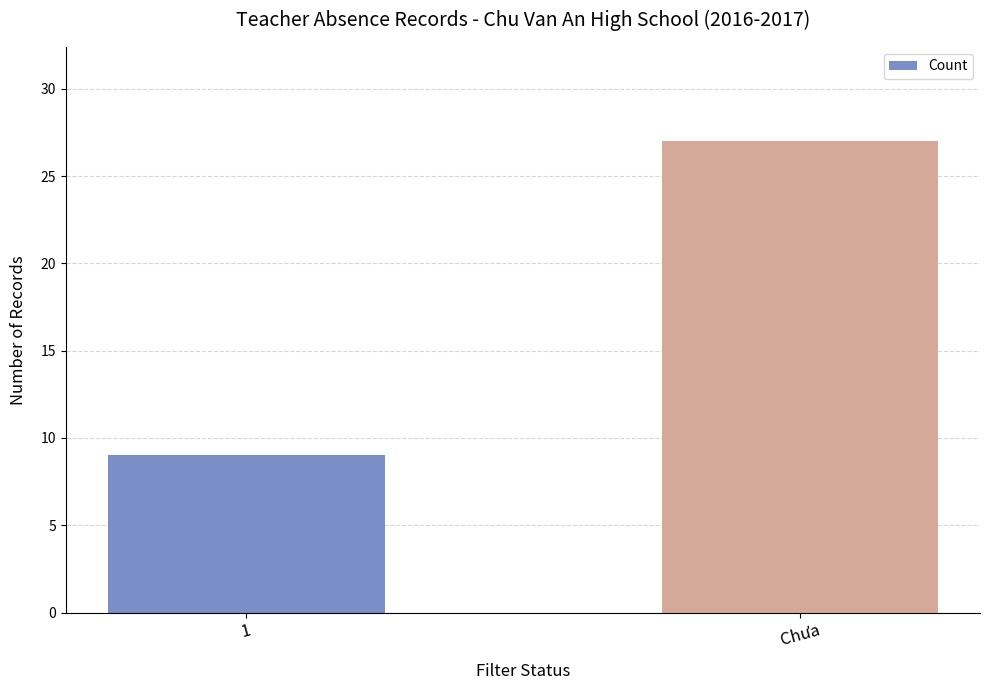

The value at 1 is 15. True or false?

False